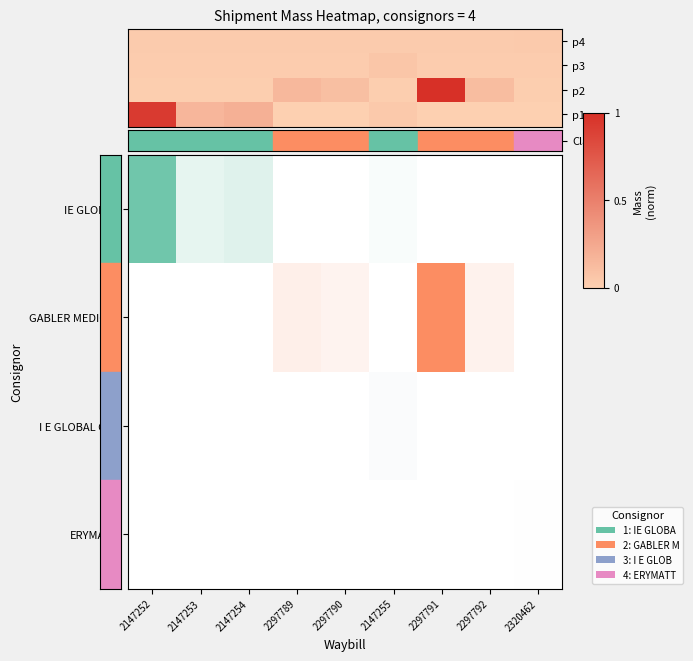

How many categories are shown in the chart?

9